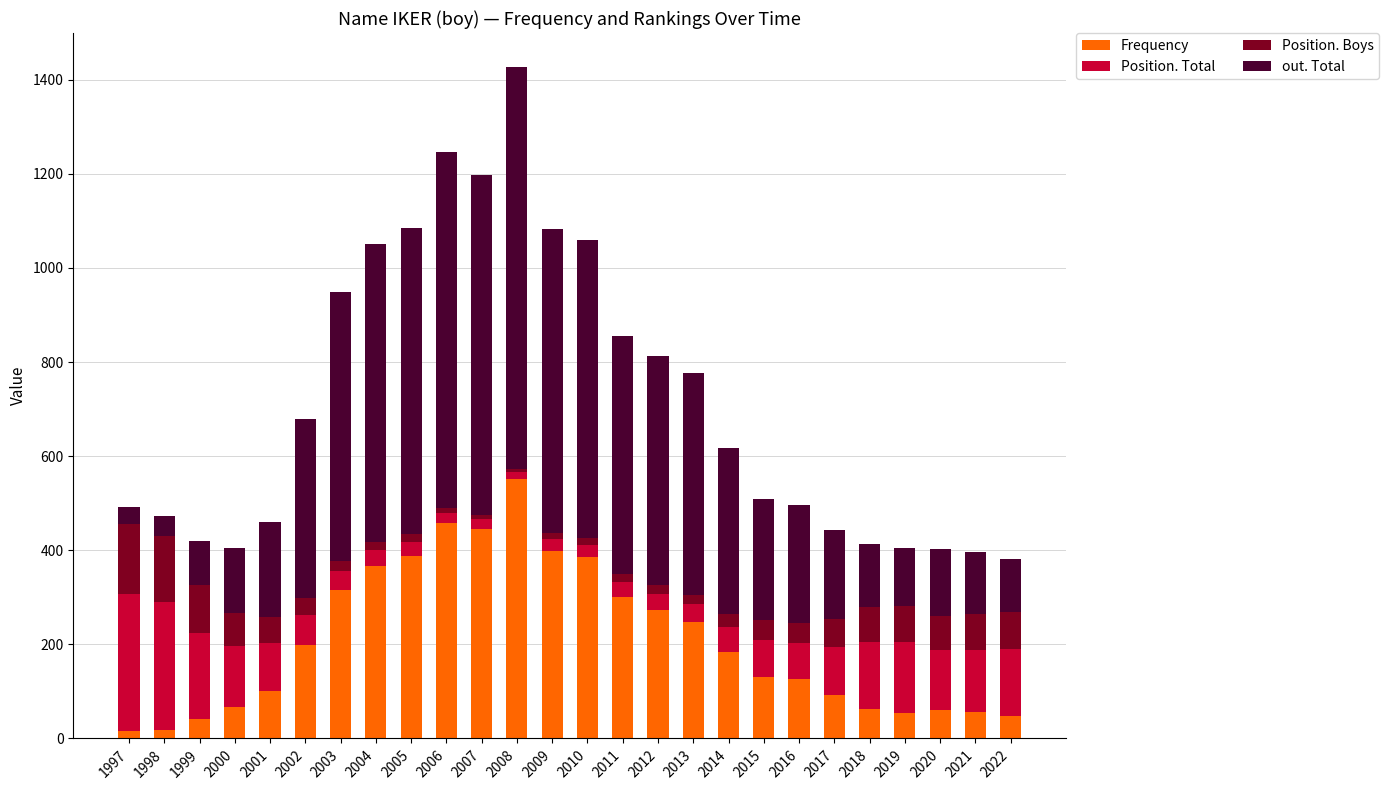

At which label does Frequency reach its peak?

2008